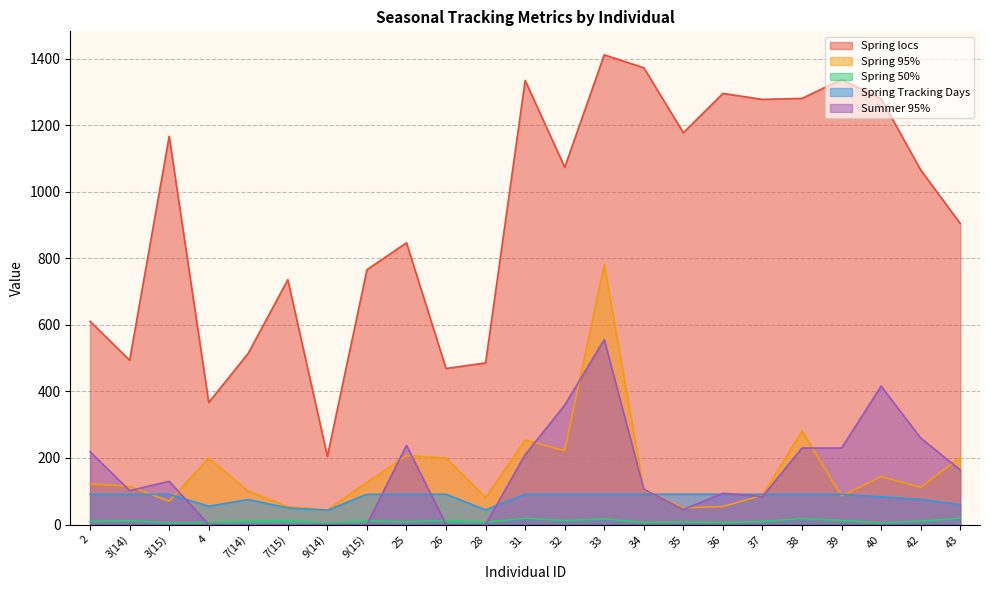

The value of Spring 50% at 37 is 9. True or false?

True